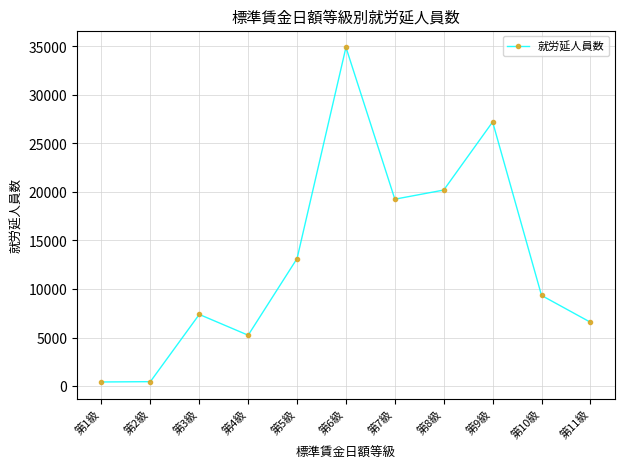

Is it true that the value at 第2級 is 455?

True